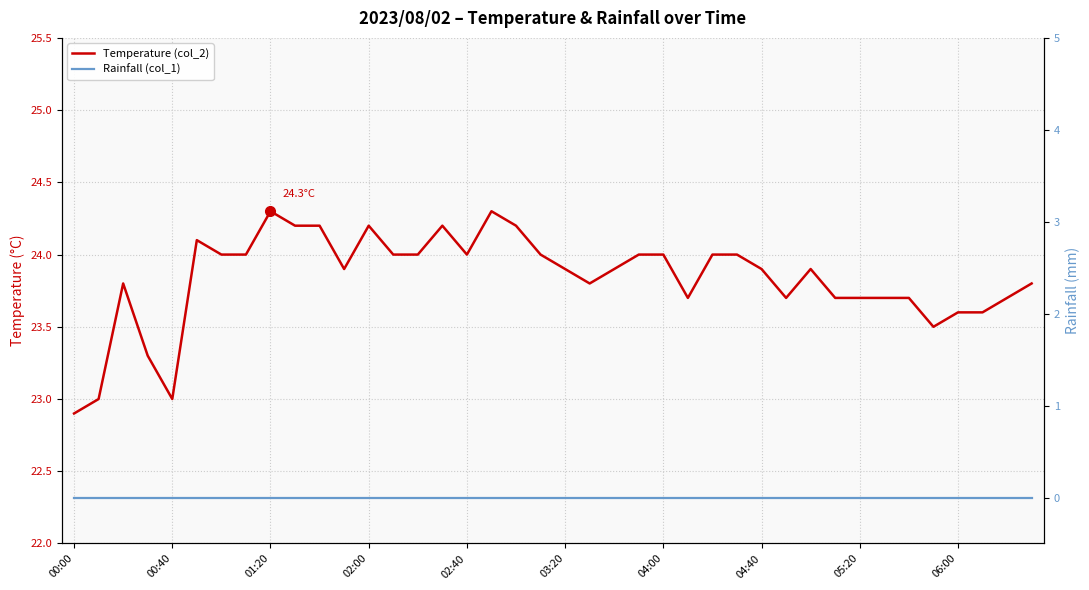

How many lines are shown in the chart?

2